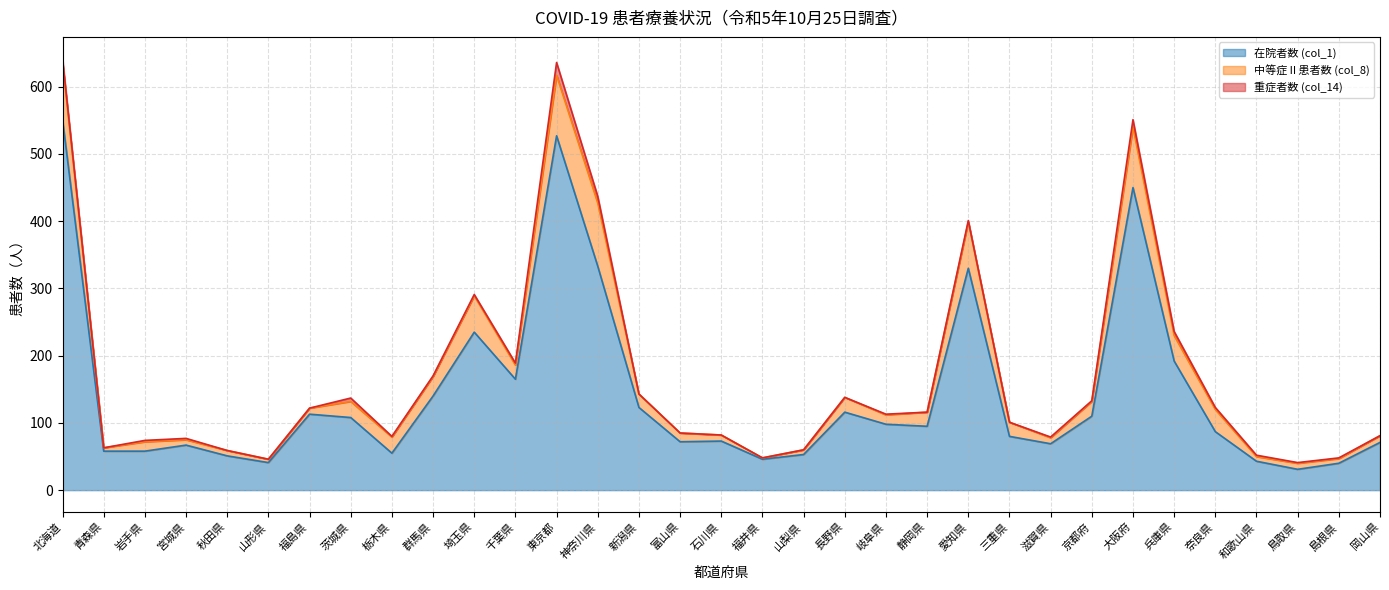

What is the average value of the 重症者数 (col_14) series?

2